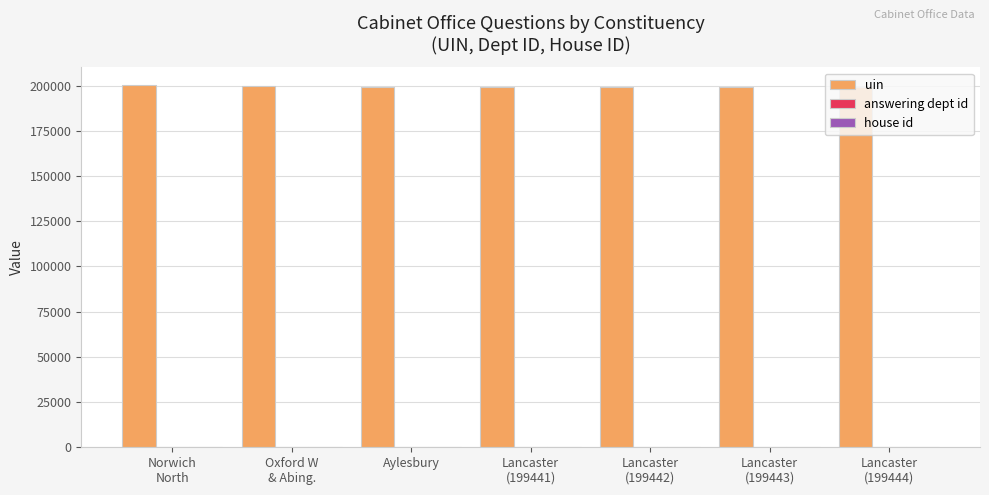

What is the greatest value displayed?

200130